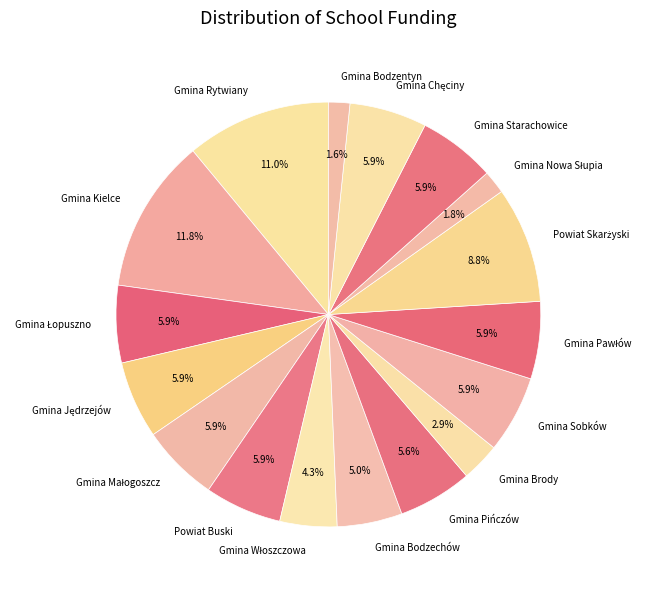

Which category has the biggest portion of the pie?

Gmina Kielce